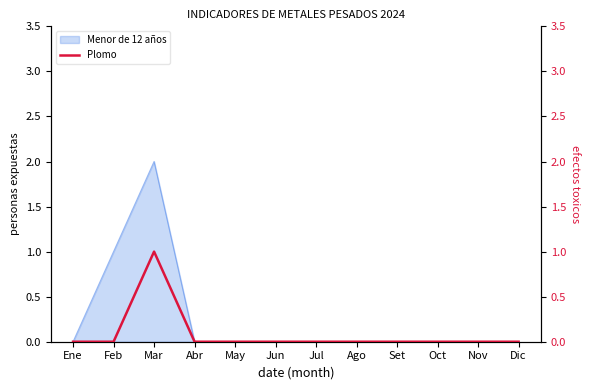

The value at Dic is 0. True or false?

True